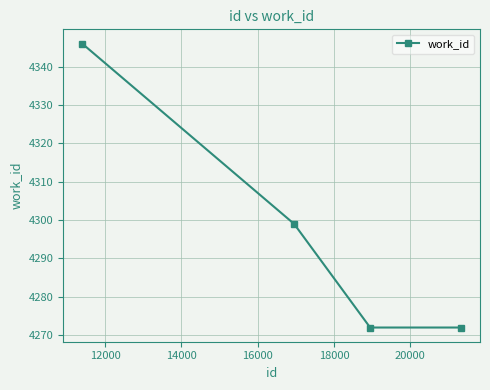

What is the average value?

4297